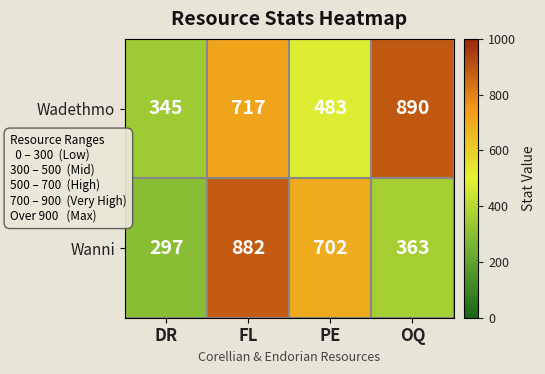

True or false: Wadethmo has a value of 1493 at OQ.

False